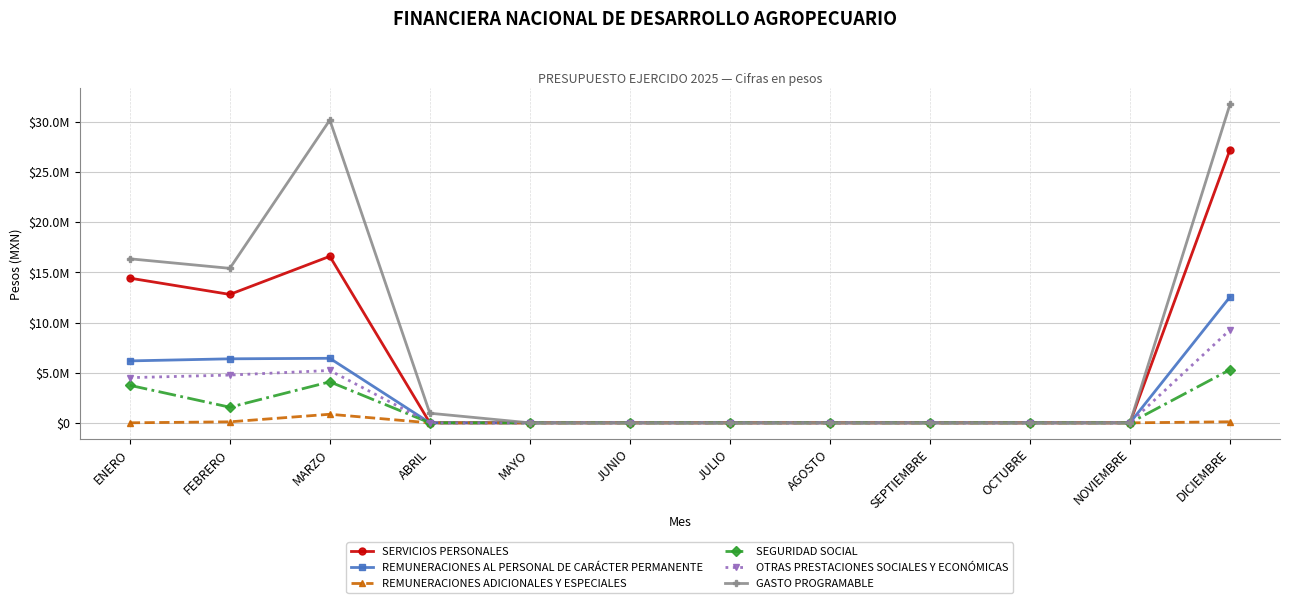

Does the chart have visible grid lines?

Yes